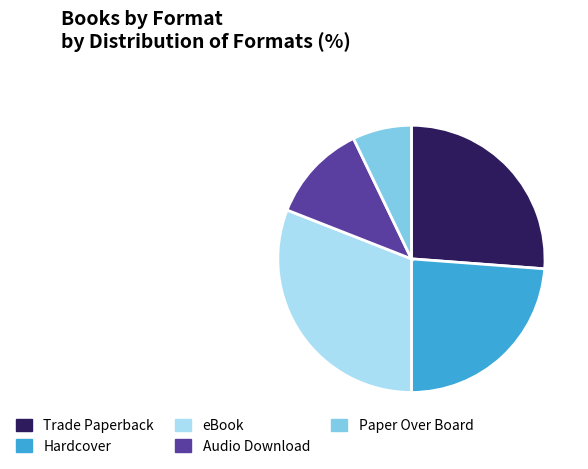

Is Trade Paperback the majority of the pie?

No